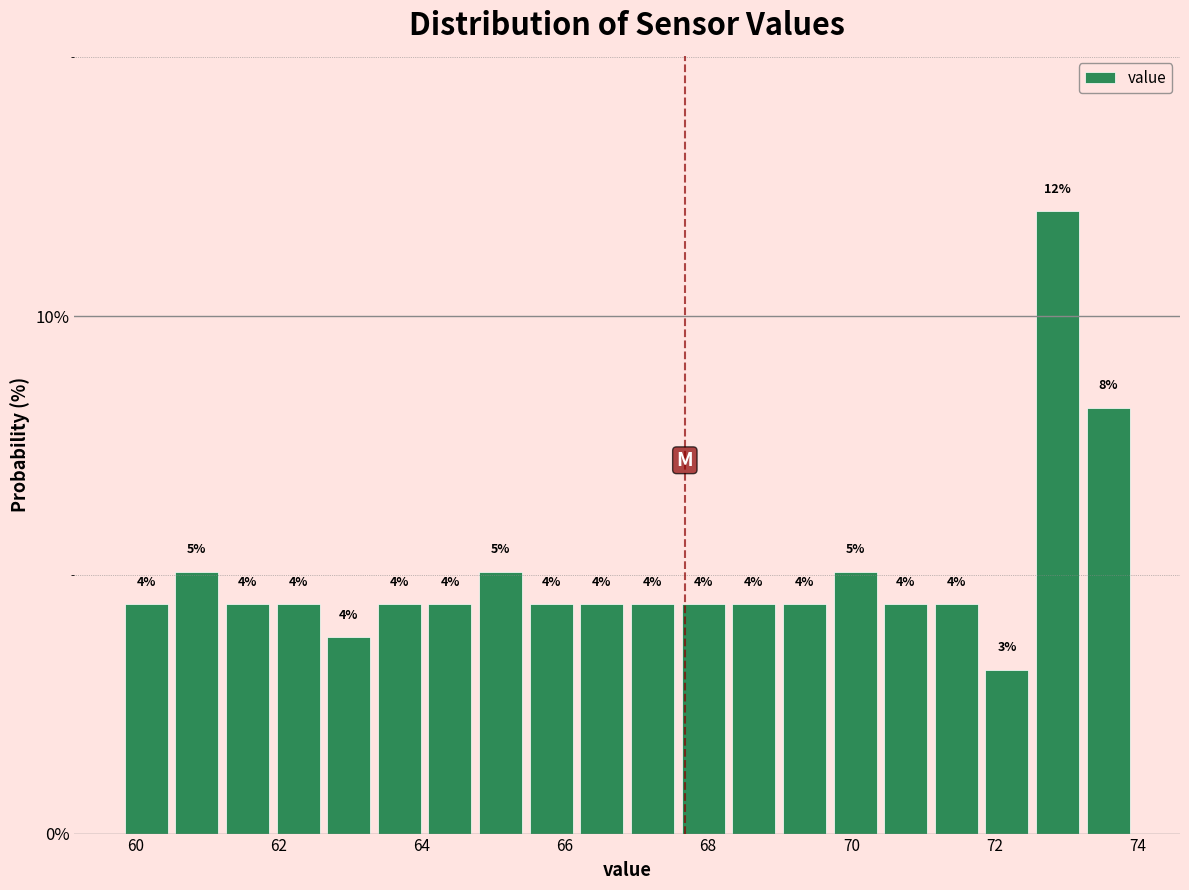

Around what value on the x-axis is the tallest bar? Give the approximate position of its centre, as read against the axis.

72.8